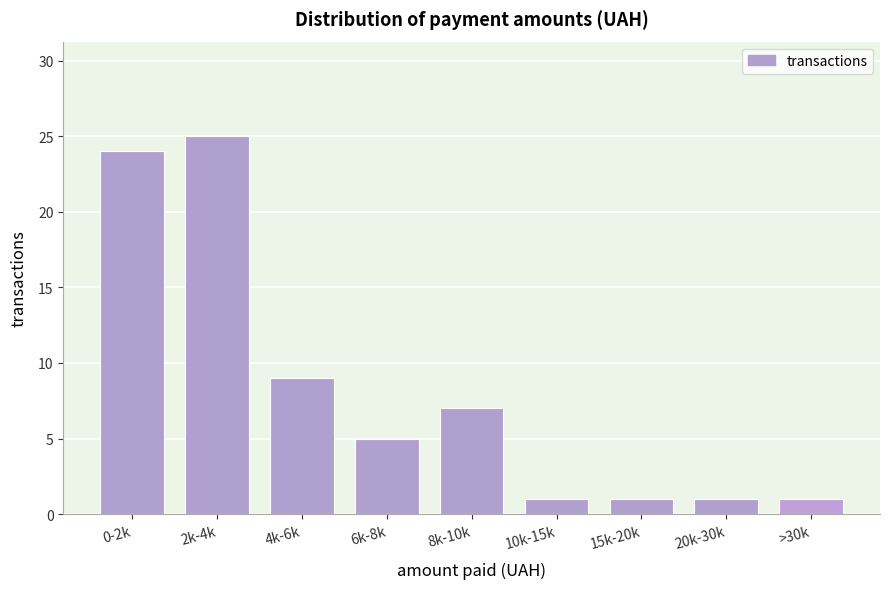

Reading left to right, what are all the values shown in this chart?

0-2k=24	2k-4k=25	4k-6k=9	6k-8k=5	8k-10k=7	10k-15k=1	15k-20k=1	20k-30k=1	>30k=1